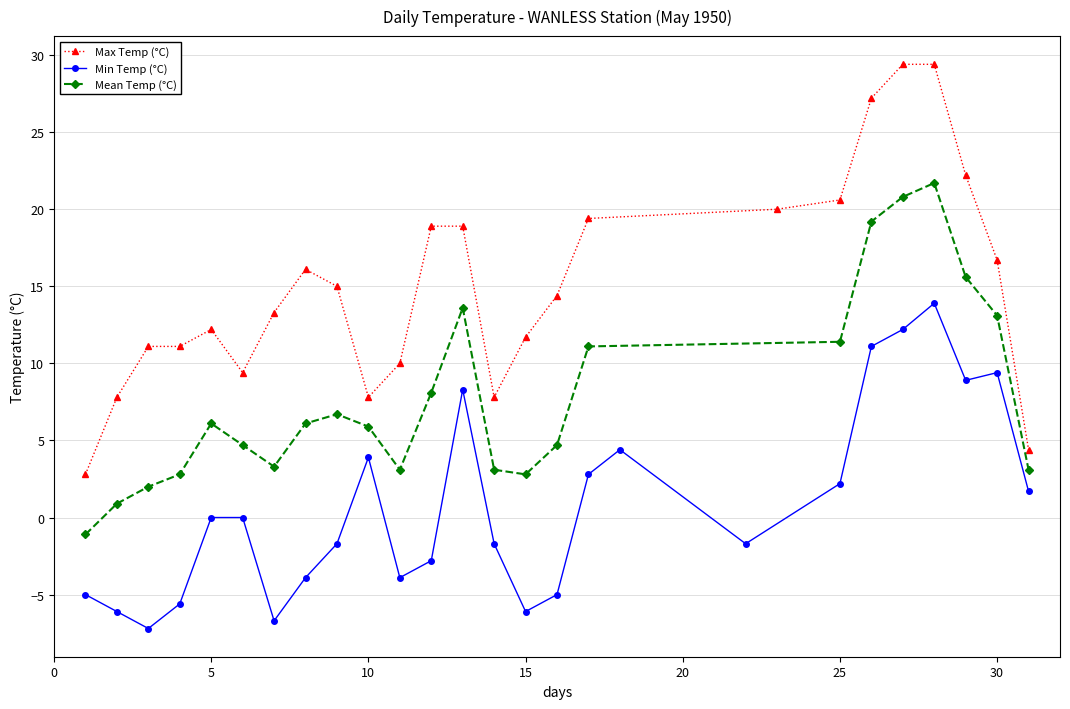

What is the maximum value for Max Temp (°C)?

29.4